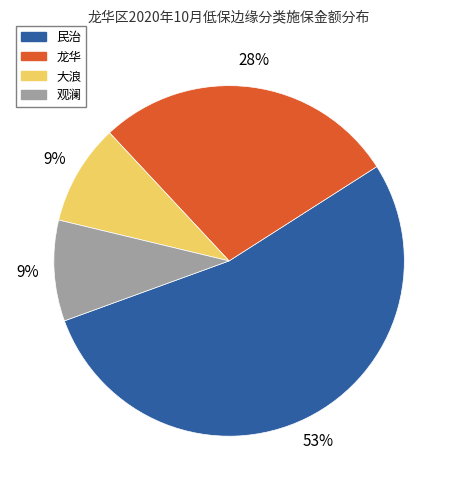

To the nearest percent, what is the difference between the largest and smallest slice percentages?

44%